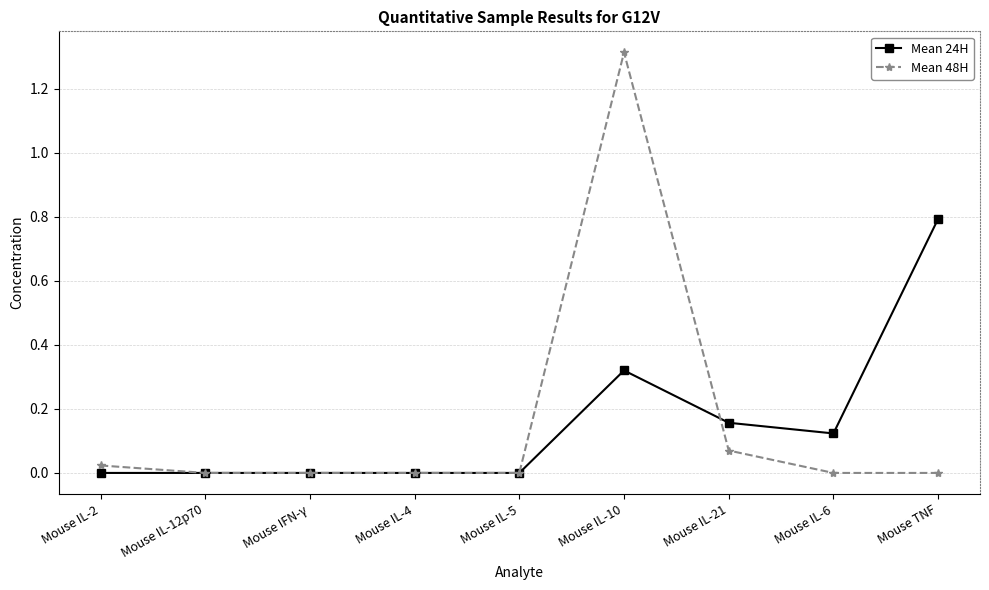

What is the label of the 8th point from the left?

Mouse IL-6